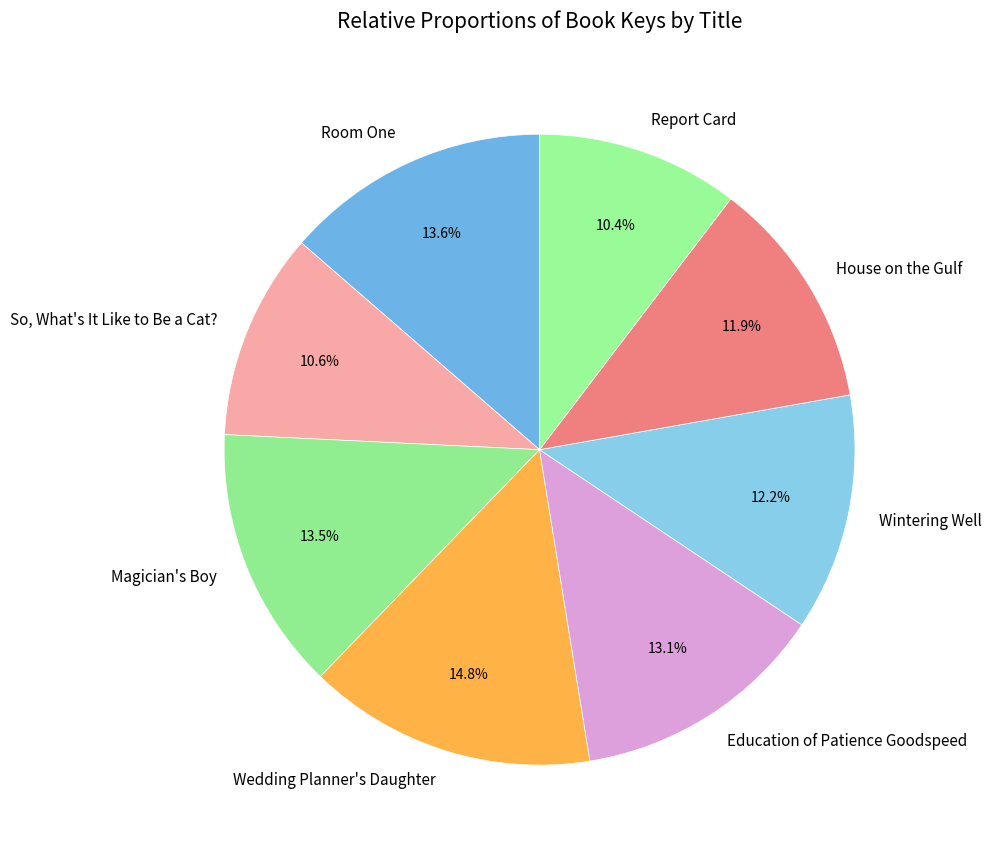

To the nearest percent, what is the difference between the So, What's It Like to Be a Cat? and Education of Patience Goodspeed slice percentages?

2%